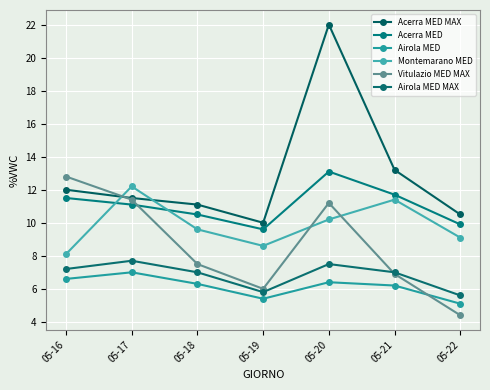

Which series has the widest spread of values?

Acerra MED MAX